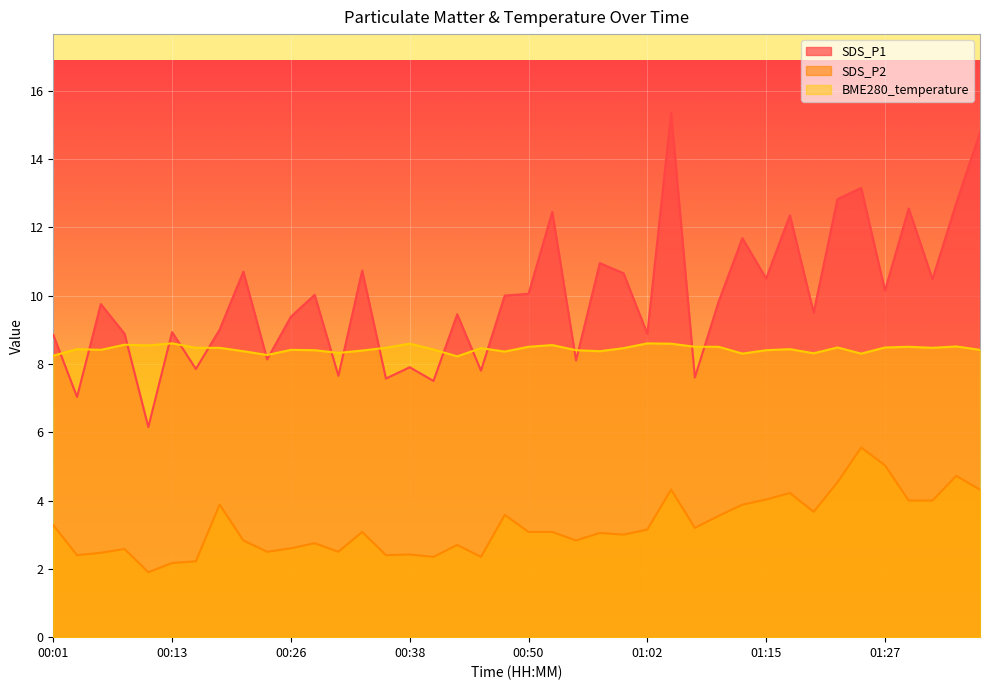

Which series has the largest total across all categories?

SDS_P1